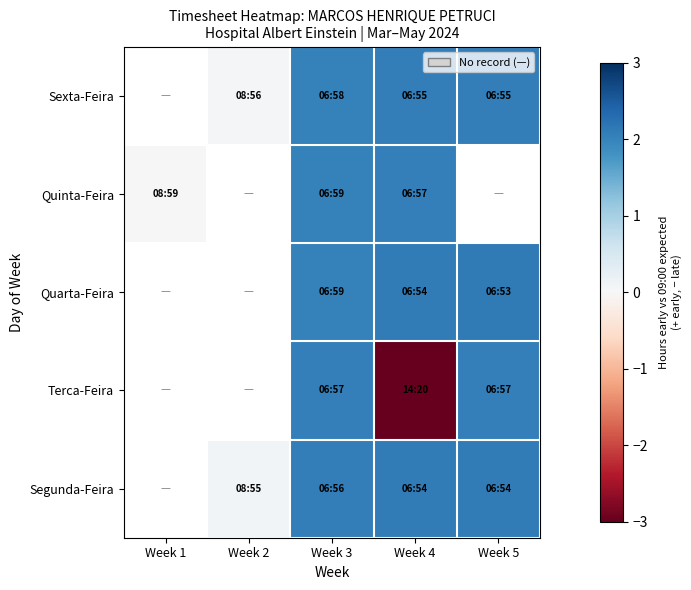

Which has a higher value, Week 5 or Week 3?

Week 5